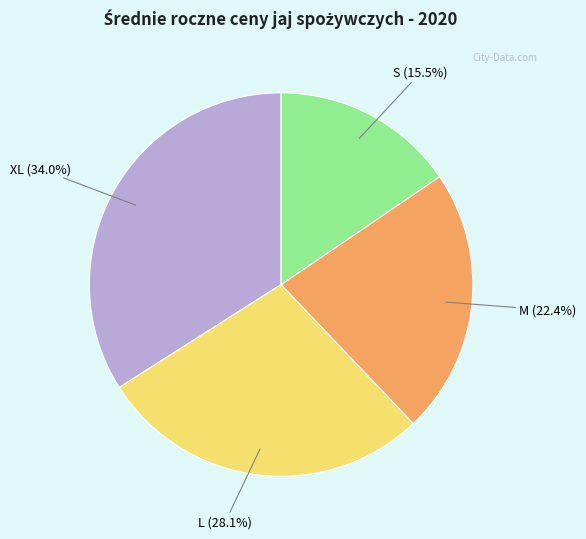

To the nearest percent, what is the average slice percentage?

25%